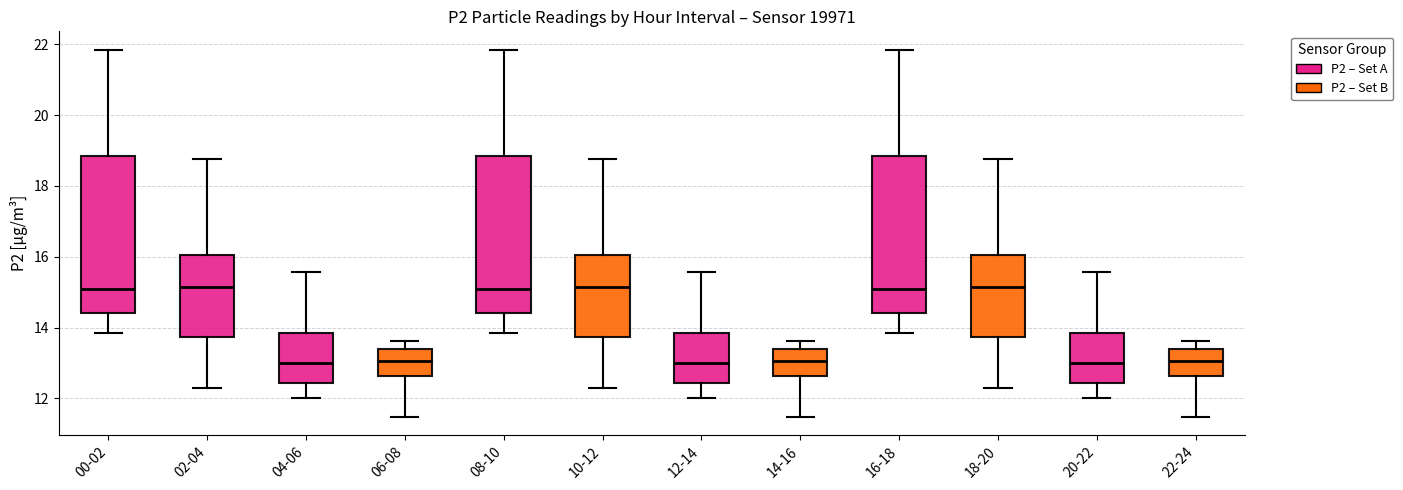

Reading left to right, transcribe this box plot: for each box, give where its median line is, the range the box spans, and where its two whiskers end, as read against the y-axis. The values are not printed on the chart, so give them approximately, as read against the axis.

00-02: median 15.0, box 14.4 to 18.8, whiskers 13.8 to 21.8
02-04: median 15.2, box 13.8 to 16.0, whiskers 12.4 to 18.8
04-06: median 13.0, box 12.4 to 13.8, whiskers 12.0 to 15.6
06-08: median 13.0, box 12.6 to 13.4, whiskers 11.4 to 13.6
08-10: median 15.0, box 14.4 to 18.8, whiskers 13.8 to 21.8
10-12: median 15.2, box 13.8 to 16.0, whiskers 12.4 to 18.8
12-14: median 13.0, box 12.4 to 13.8, whiskers 12.0 to 15.6
14-16: median 13.0, box 12.6 to 13.4, whiskers 11.4 to 13.6
16-18: median 15.0, box 14.4 to 18.8, whiskers 13.8 to 21.8
18-20: median 15.2, box 13.8 to 16.0, whiskers 12.4 to 18.8
20-22: median 13.0, box 12.4 to 13.8, whiskers 12.0 to 15.6
22-24: median 13.0, box 12.6 to 13.4, whiskers 11.4 to 13.6